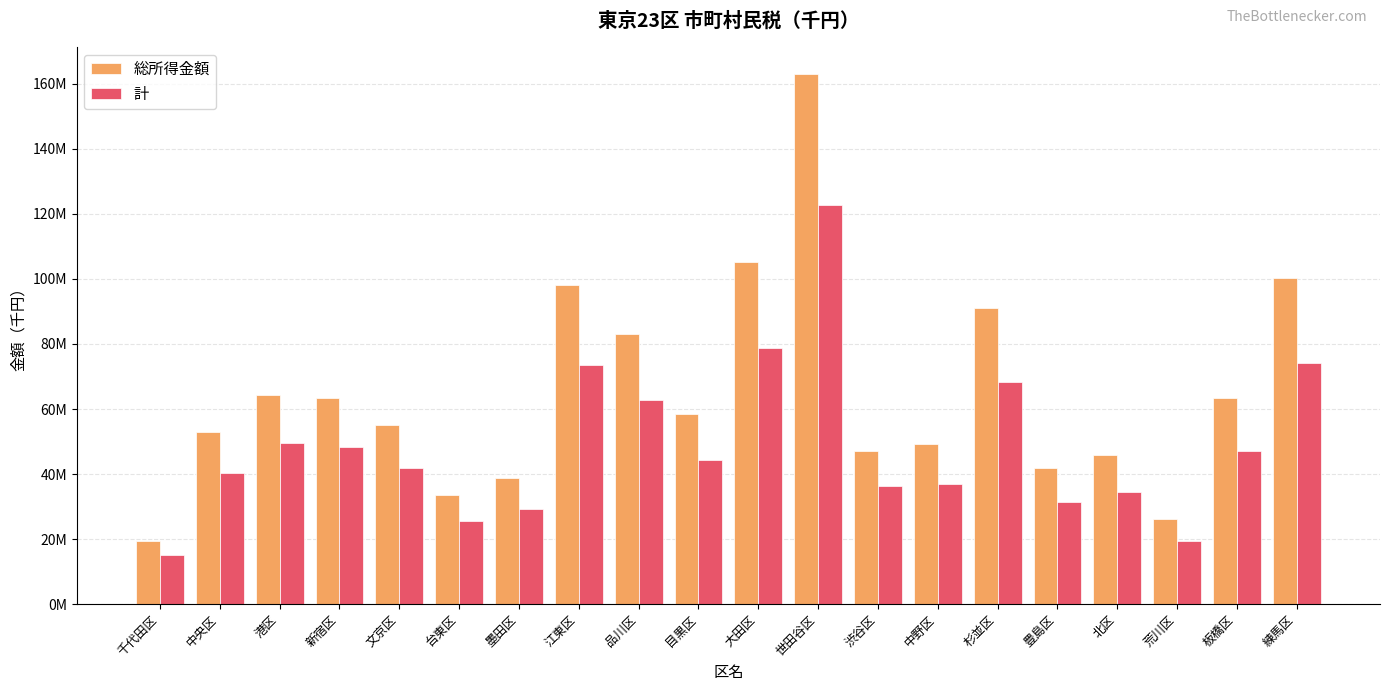

Which series has the largest total across all categories?

総所得金額